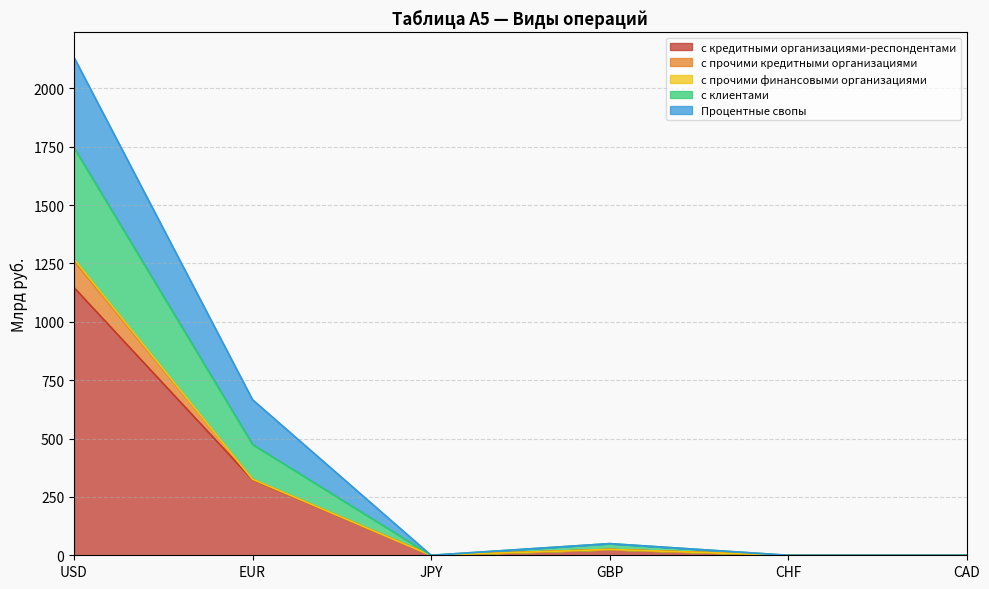

True or false: с прочими финансовыми организациями and с клиентами cross at least once.

False